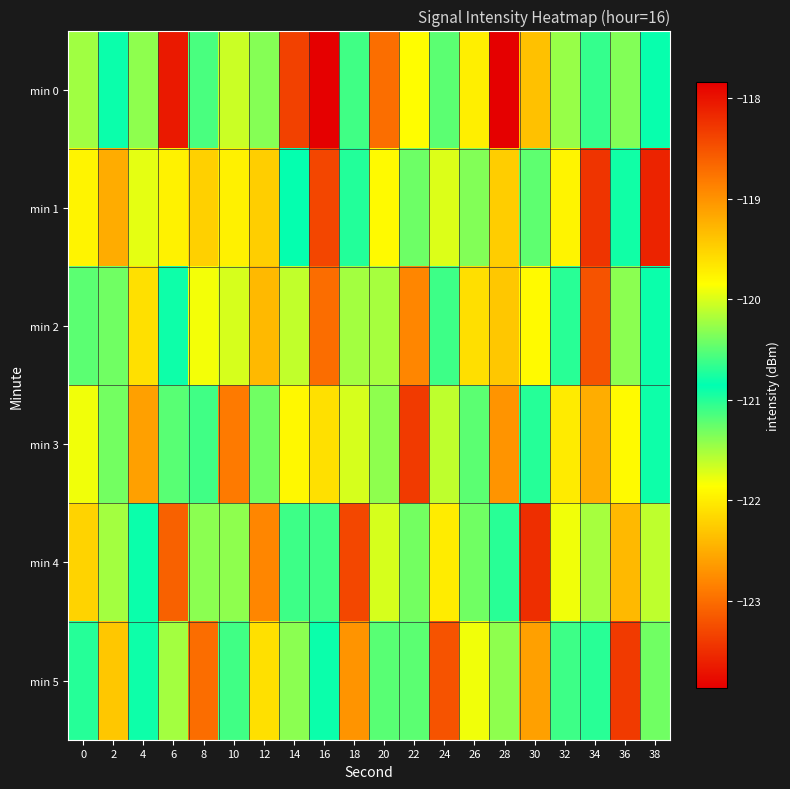

List the series in order of their peak value, highest first.

min 0, min 2, min 3, min 1, min 4, min 5